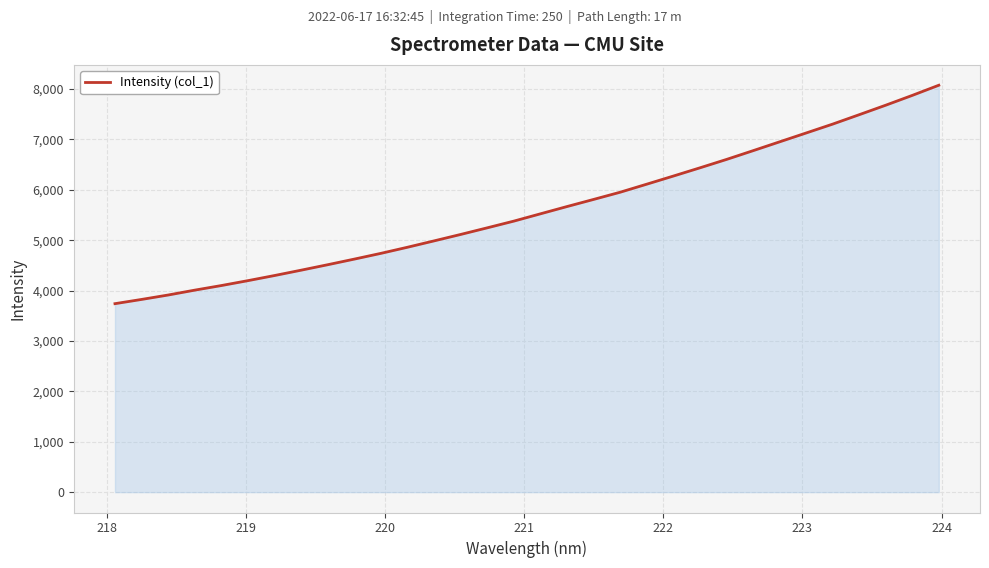

What is the minimum value shown in the chart?

3739.7